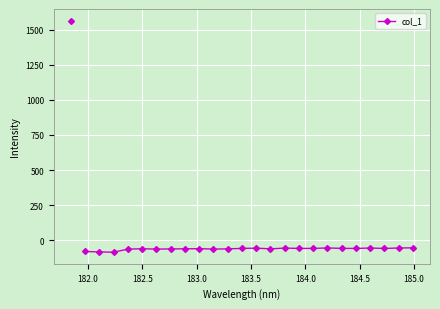

What is the smallest value displayed?

-85.1